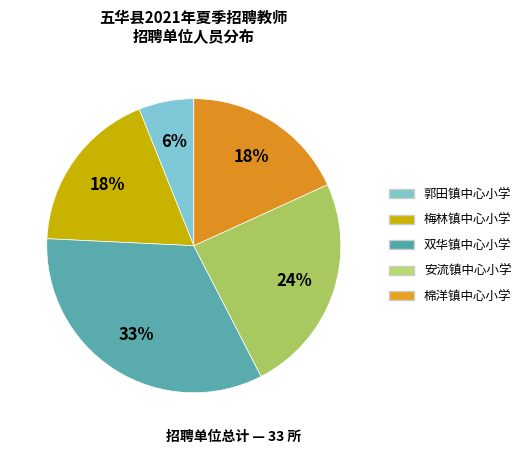

Do 双华镇中心小学 and 安流镇中心小学 together represent more than half of the pie?

Yes